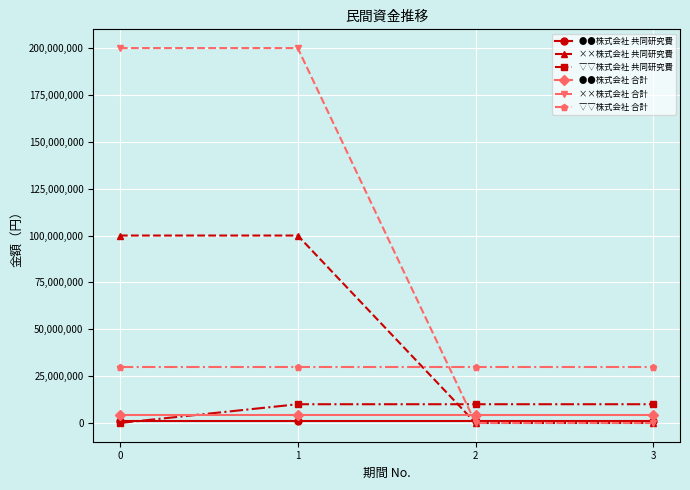

Is it true that ●●株式会社 合計 equals 4000000 at 3?

True